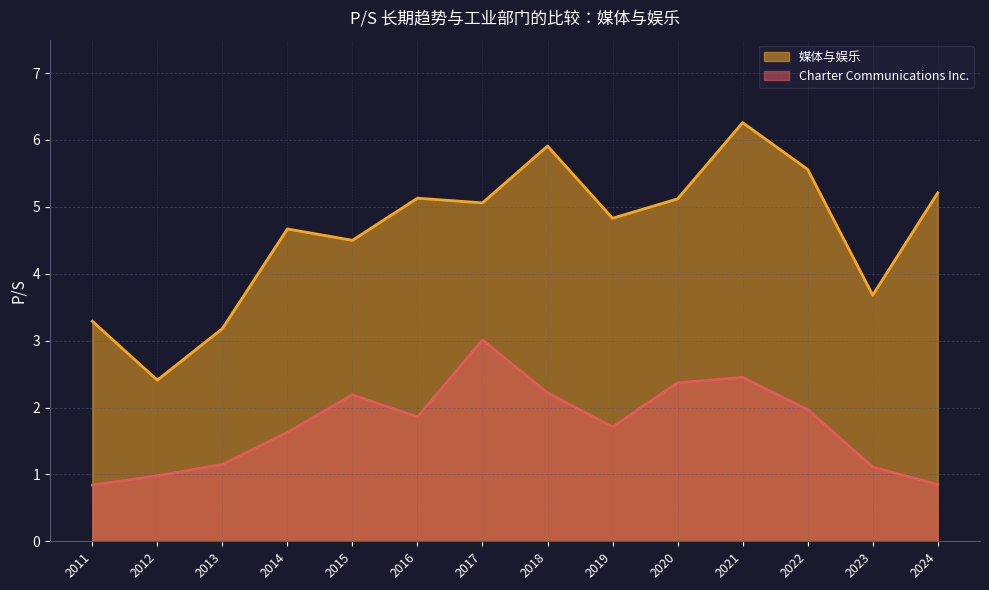

True or false: 媒体与娱乐 has a value of 5.9 at 2018.

True